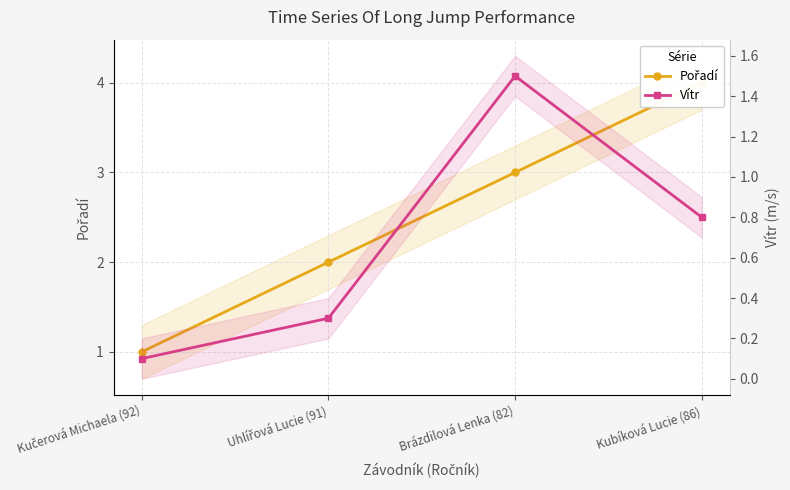

Which category has the highest value across all series?

Kubíková Lucie (86)